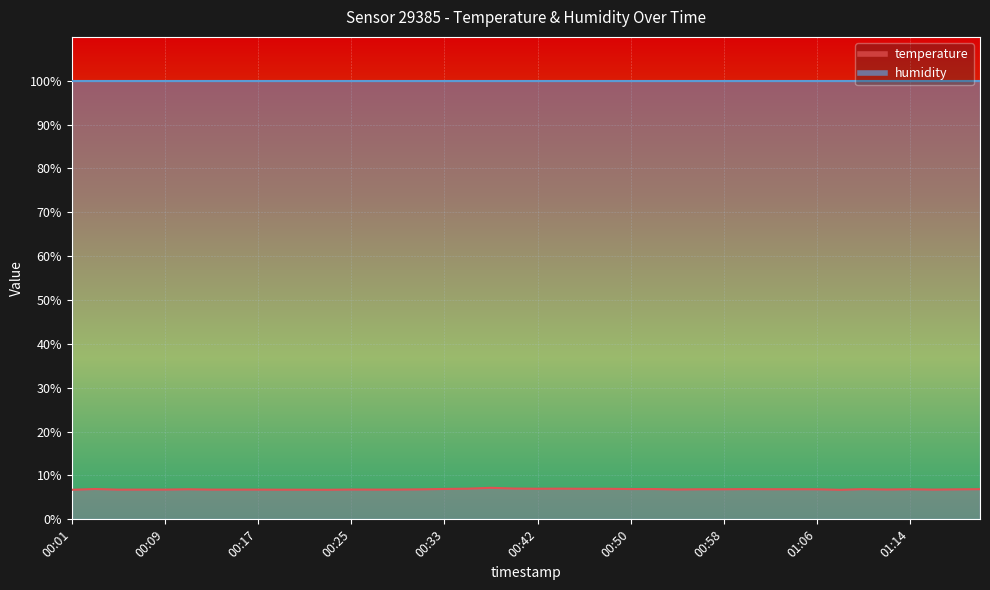

Between 00:19 and 00:17, which is larger?

00:17